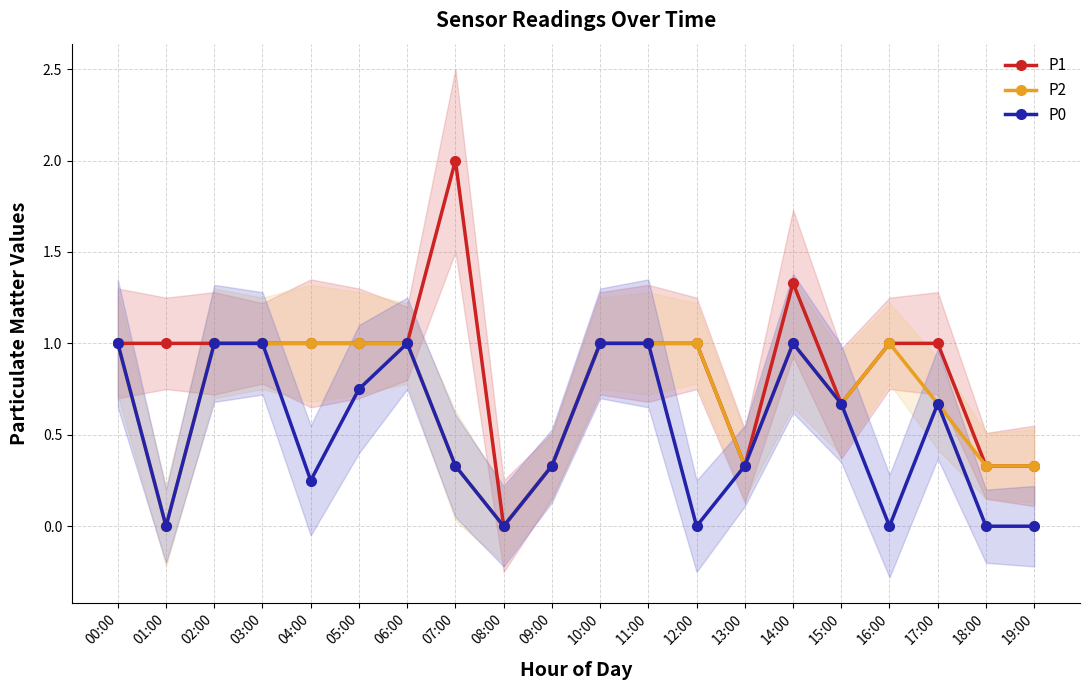

Which has a higher value, 15:00 or 03:00?

03:00